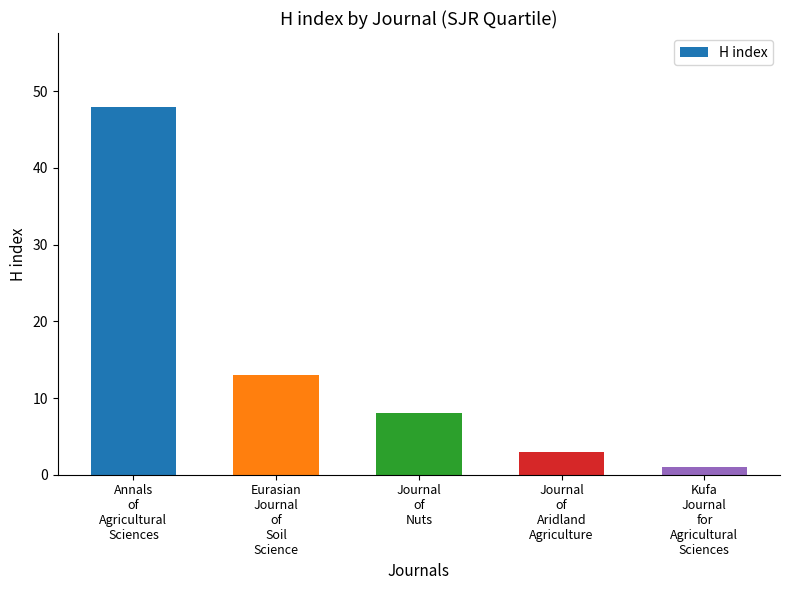

Is it true that the value at Eurasian
Journal
of
Soil
Science is 5?

False